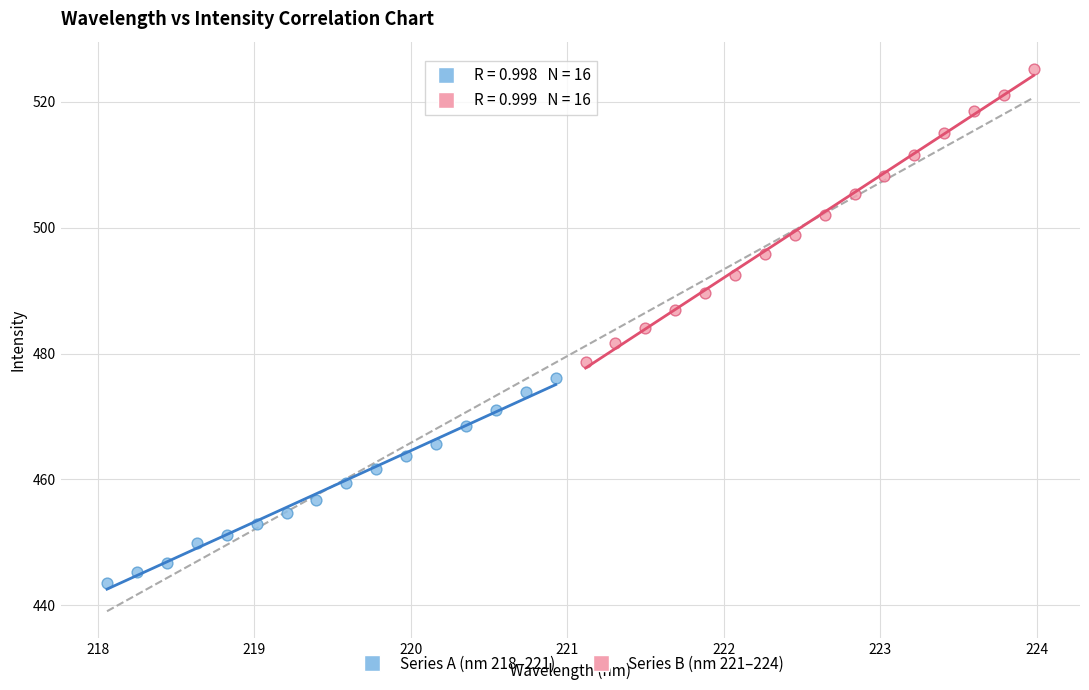

Which series reaches the minimum Y coordinate?

Series A (nm 218–221)